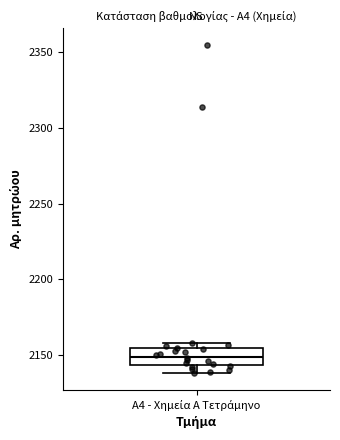

Transcribe this box plot: give where the median line is, the range the box spans, and where the two whiskers end, as read against the y-axis. The values are not printed on the chart, so give them approximately, as read against the axis.

median 2150, box 2145 to 2155, whiskers 2140 to 2160